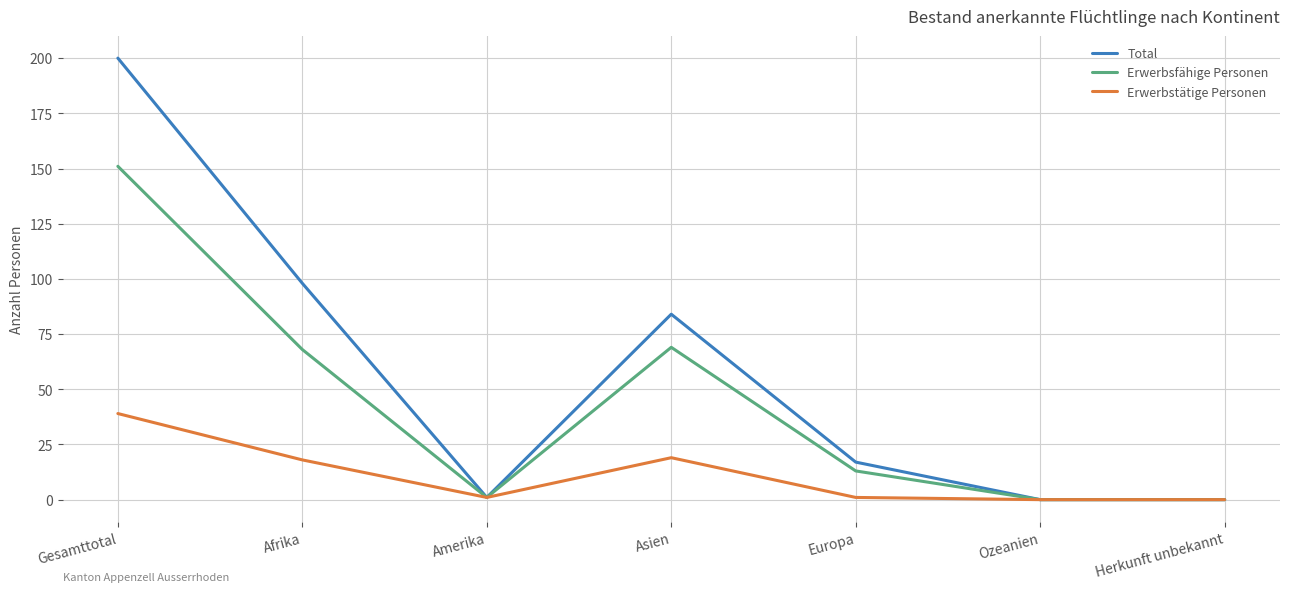

Reading left to right, extract all data points from this chart.

Total: 200	98	1	84	17	0	0
Erwerbsfähige Personen: 151	68	1	69	13	0	0
Erwerbstätige Personen: 39	18	1	19	1	0	0